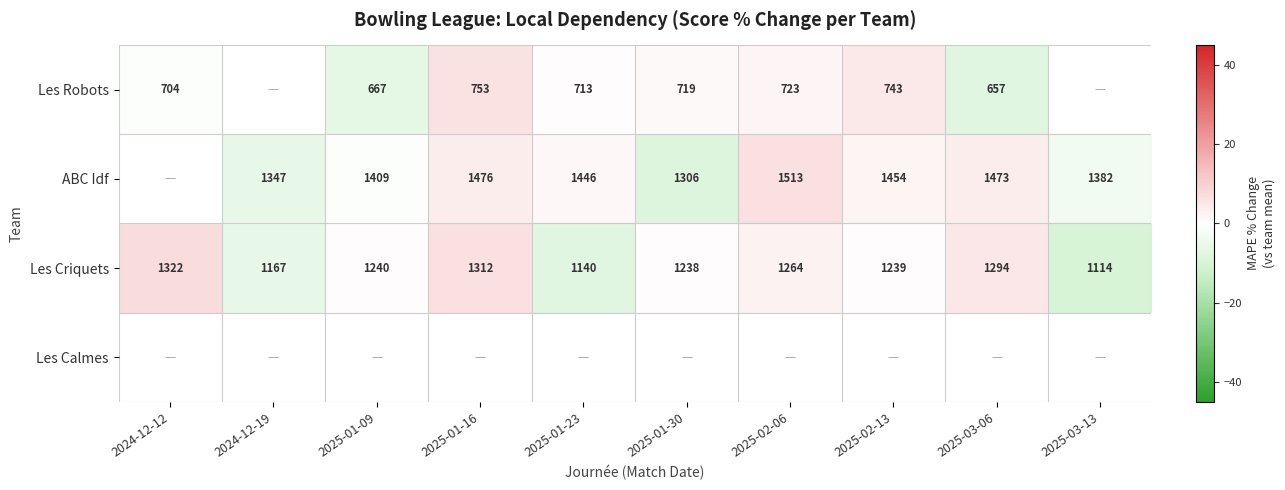

How many values in the Les Robots series exceed 1?

4